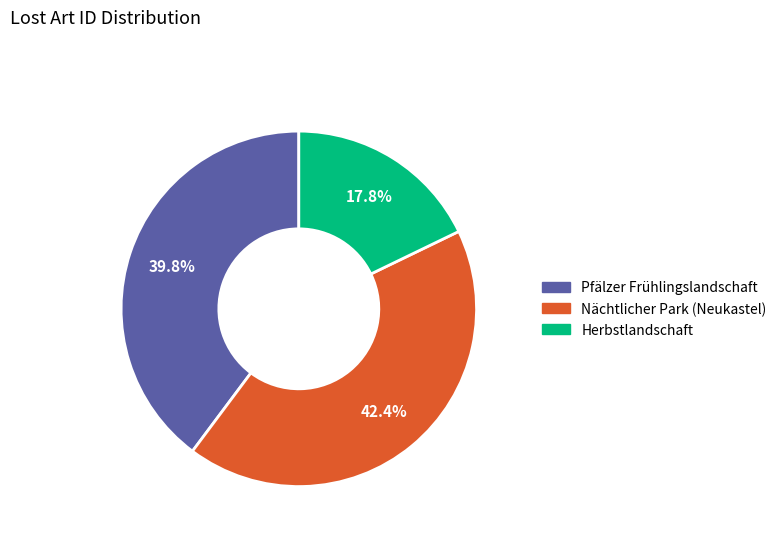

What is the ratio of the value at Herbstlandschaft to the value at Pfälzer Frühlingslandschaft?

0.4